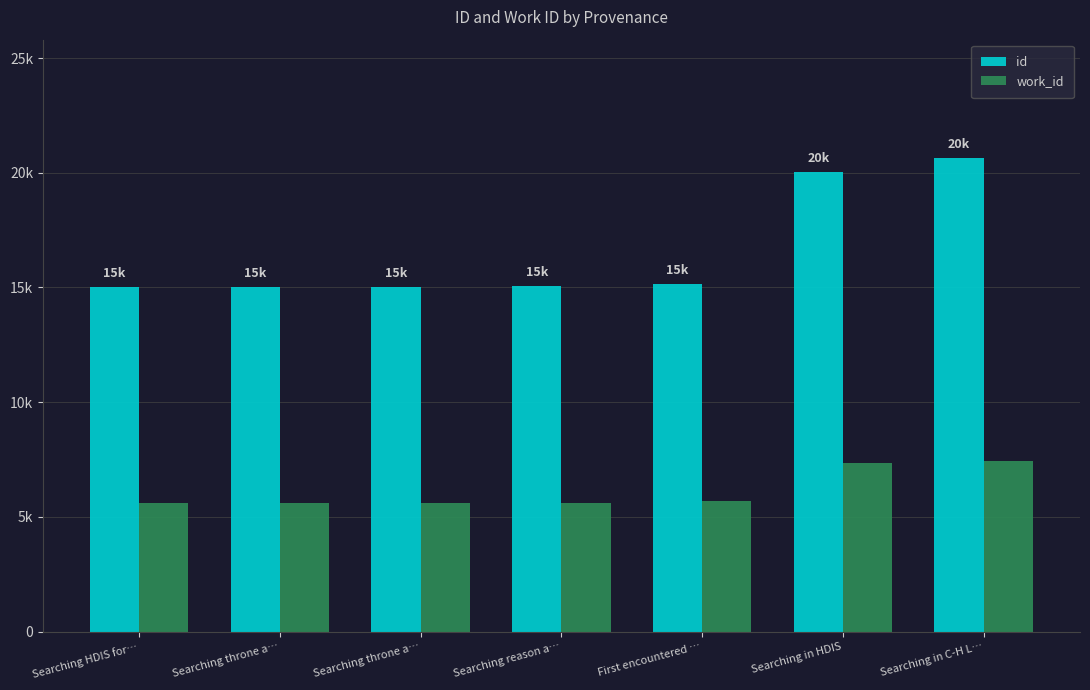

Reading left to right, list all the values displayed in this chart.

id: 15030	15039	15041	15047	15155	20037	20641
work_id: 5616	5619	5615	5623	5681	7365	7439